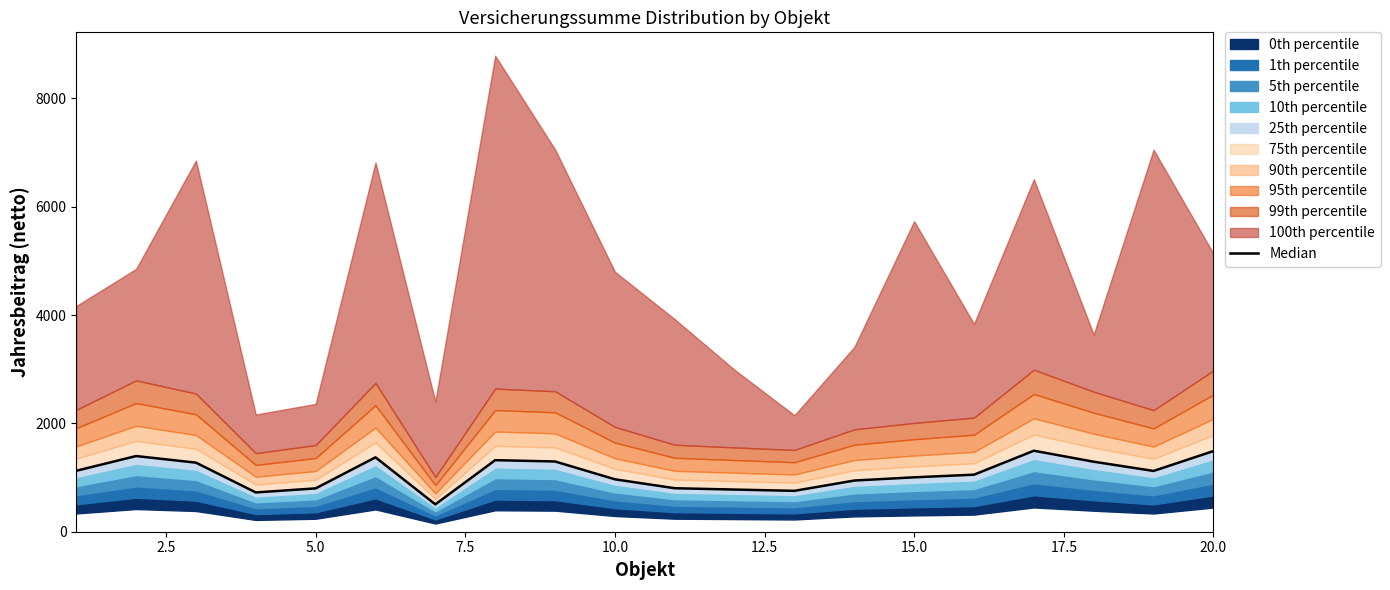

True or false: the data has more than 1 interior local peaks.

True